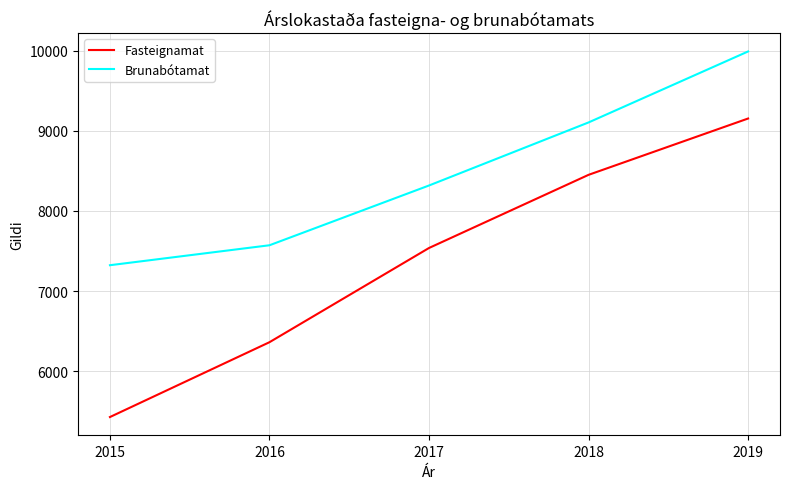

What is the approximate value of Brunabótamat at 2018?

9105